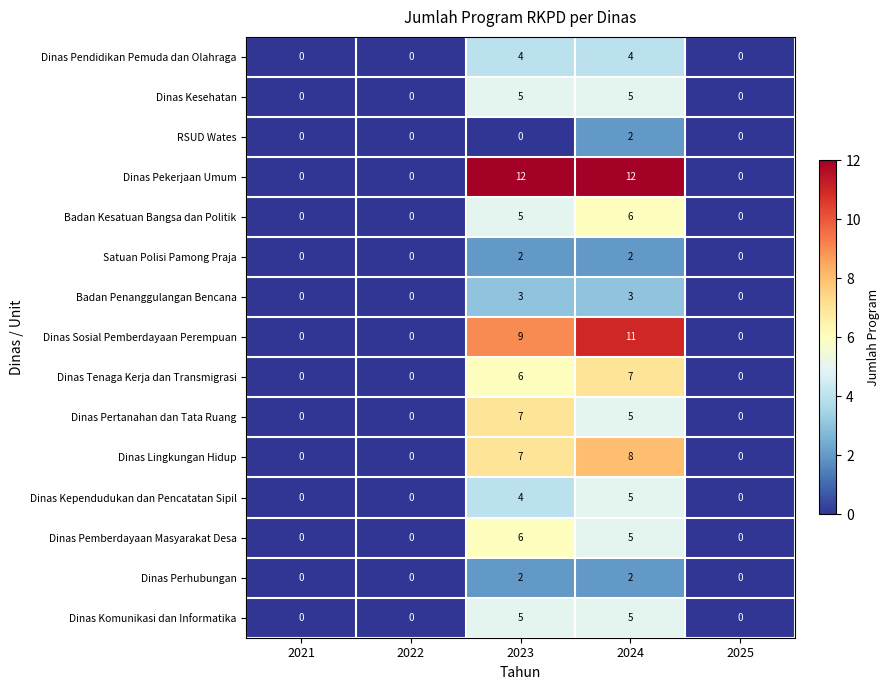

At how many categories does at least one series exceed 10?

2